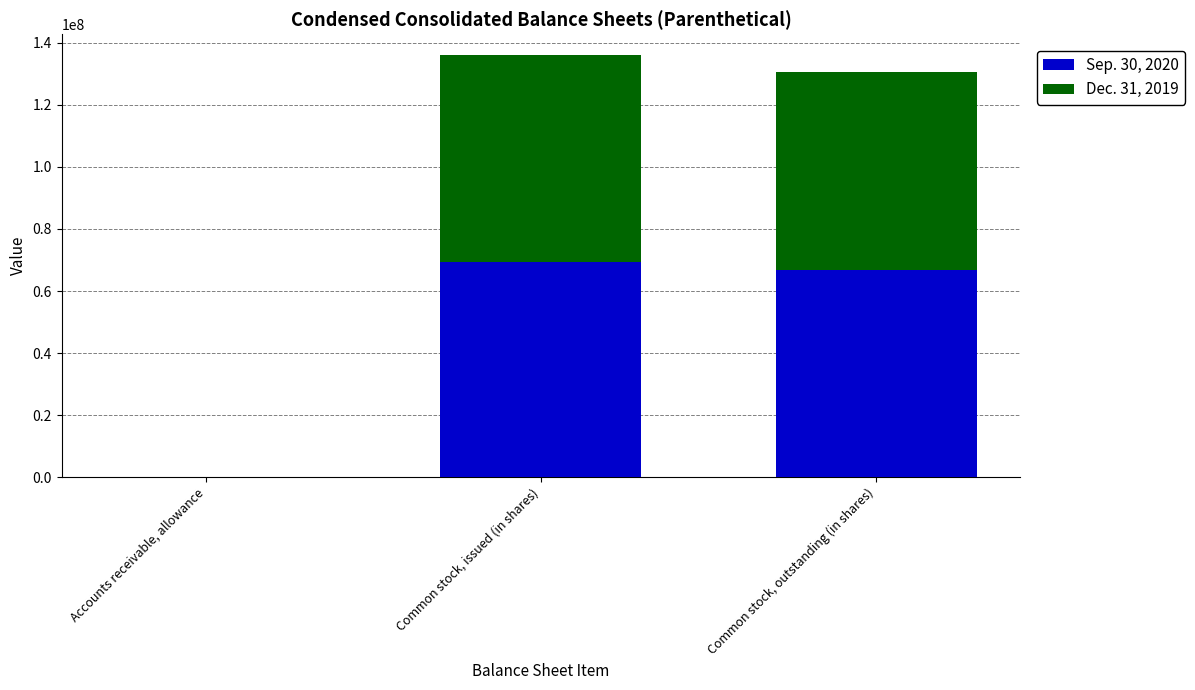

What is the sum of all Sep. 30, 2020 values?

136213762